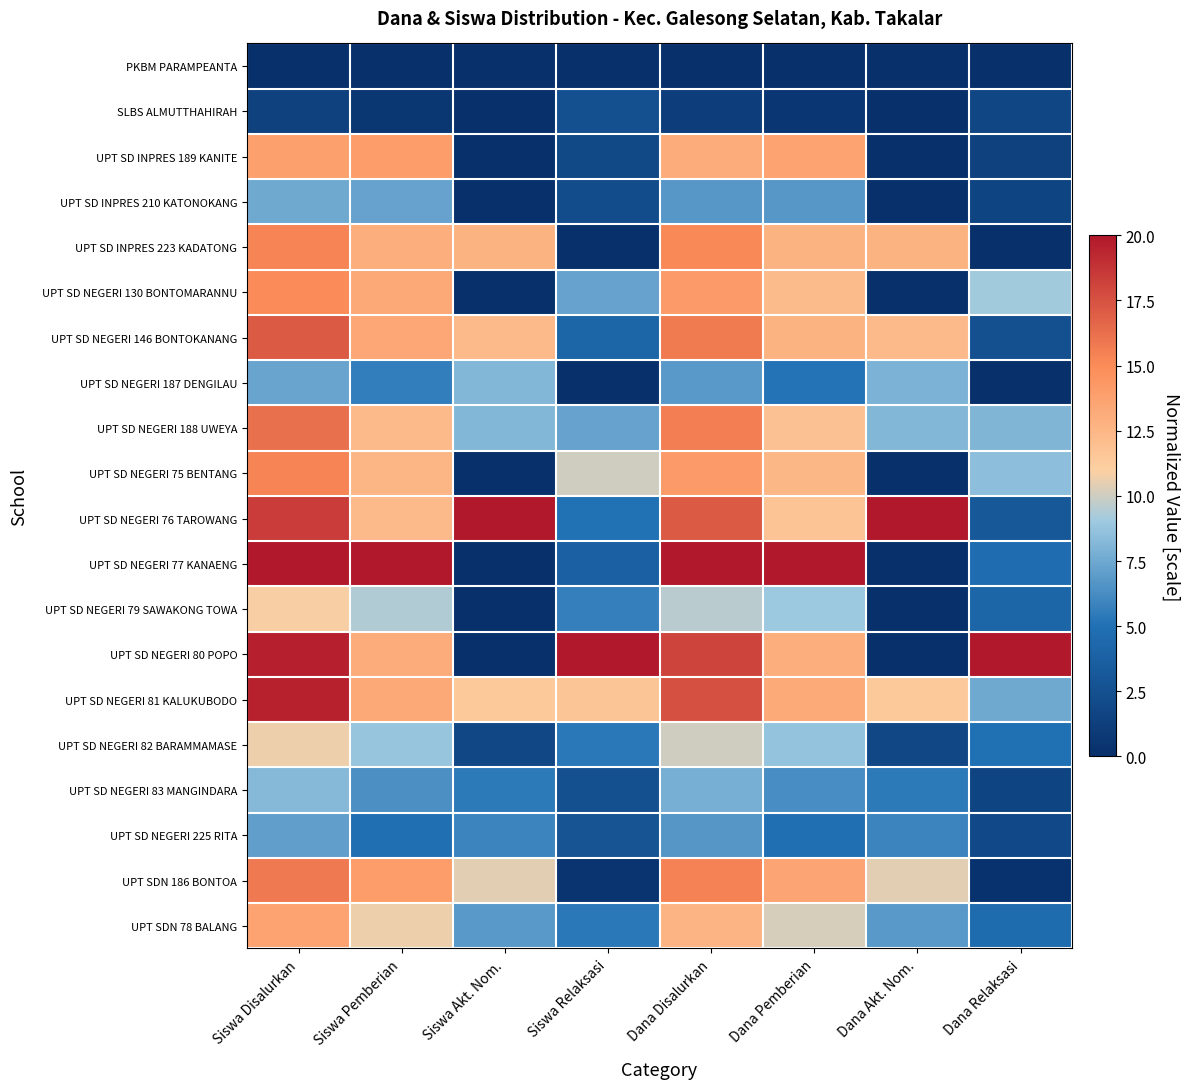

Reading right to left, extract all data points from this chart.

PKBM PARAMPEANTA: Dana Relaksasi=0.0	Dana Akt. Nom.=0.0	Dana Pemberian=0.0	Dana Disalurkan=0.0	Siswa Relaksasi=0.0	Siswa Akt. Nom.=0.0	Siswa Pemberian=0.0	Siswa Disalurkan=0.0
SLBS ALMUTTHAHIRAH: Dana Relaksasi=1.8	Dana Akt. Nom.=0.0	Dana Pemberian=0.6	Dana Disalurkan=1.1	Siswa Relaksasi=2.5	Siswa Akt. Nom.=0.0	Siswa Pemberian=0.5	Siswa Disalurkan=1.4
UPT SD INPRES 189 KANITE: Dana Relaksasi=1.4	Dana Akt. Nom.=0.0	Dana Pemberian=13.7	Dana Disalurkan=13.1	Siswa Relaksasi=1.9	Siswa Akt. Nom.=0.0	Siswa Pemberian=14.0	Siswa Disalurkan=13.8
UPT SD INPRES 210 KATONOKANG: Dana Relaksasi=1.6	Dana Akt. Nom.=0.0	Dana Pemberian=6.8	Dana Disalurkan=6.8	Siswa Relaksasi=2.2	Siswa Akt. Nom.=0.0	Siswa Pemberian=7.2	Siswa Disalurkan=7.5
UPT SD INPRES 223 KADATONG: Dana Relaksasi=0.0	Dana Akt. Nom.=12.7	Dana Pemberian=12.7	Dana Disalurkan=15.1	Siswa Relaksasi=0.0	Siswa Akt. Nom.=12.7	Siswa Pemberian=13.0	Siswa Disalurkan=15.4
UPT SD NEGERI 130 BONTOMARANNU: Dana Relaksasi=9.1	Dana Akt. Nom.=0.0	Dana Pemberian=12.2	Dana Disalurkan=14.1	Siswa Relaksasi=7.2	Siswa Akt. Nom.=0.0	Siswa Pemberian=13.3	Siswa Disalurkan=15.0
UPT SD NEGERI 146 BONTOKANANG: Dana Relaksasi=2.6	Dana Akt. Nom.=12.3	Dana Pemberian=12.7	Dana Disalurkan=15.8	Siswa Relaksasi=4.1	Siswa Akt. Nom.=12.3	Siswa Pemberian=13.4	Siswa Disalurkan=17.1
UPT SD NEGERI 187 DENGILAU: Dana Relaksasi=0.0	Dana Akt. Nom.=8.0	Dana Pemberian=5.1	Dana Disalurkan=6.8	Siswa Relaksasi=0.0	Siswa Akt. Nom.=8.2	Siswa Pemberian=5.6	Siswa Disalurkan=7.3
UPT SD NEGERI 188 UWEYA: Dana Relaksasi=8.1	Dana Akt. Nom.=8.2	Dana Pemberian=11.9	Dana Disalurkan=15.6	Siswa Relaksasi=7.2	Siswa Akt. Nom.=8.2	Siswa Pemberian=12.3	Siswa Disalurkan=16.2
UPT SD NEGERI 75 BENTANG: Dana Relaksasi=8.5	Dana Akt. Nom.=0.0	Dana Pemberian=12.4	Dana Disalurkan=14.1	Siswa Relaksasi=10.0	Siswa Akt. Nom.=0.0	Siswa Pemberian=12.5	Siswa Disalurkan=15.4
UPT SD NEGERI 76 TAROWANG: Dana Relaksasi=3.2	Dana Akt. Nom.=20.0	Dana Pemberian=11.8	Dana Disalurkan=17.1	Siswa Relaksasi=5.0	Siswa Akt. Nom.=20.0	Siswa Pemberian=12.3	Siswa Disalurkan=18.4
UPT SD NEGERI 77 KANAENG: Dana Relaksasi=4.8	Dana Akt. Nom.=0.0	Dana Pemberian=20.0	Dana Disalurkan=20.0	Siswa Relaksasi=3.8	Siswa Akt. Nom.=0.0	Siswa Pemberian=20.0	Siswa Disalurkan=20.0
UPT SD NEGERI 79 SAWAKONG TOWA: Dana Relaksasi=4.2	Dana Akt. Nom.=0.0	Dana Pemberian=9.0	Dana Disalurkan=9.6	Siswa Relaksasi=5.6	Siswa Akt. Nom.=0.0	Siswa Pemberian=9.4	Siswa Disalurkan=10.9
UPT SD NEGERI 80 POPO: Dana Relaksasi=20.0	Dana Akt. Nom.=0.0	Dana Pemberian=13.0	Dana Disalurkan=18.1	Siswa Relaksasi=20.0	Siswa Akt. Nom.=0.0	Siswa Pemberian=13.2	Siswa Disalurkan=19.7
UPT SD NEGERI 81 KALUKUBODO: Dana Relaksasi=7.5	Dana Akt. Nom.=11.4	Dana Pemberian=13.2	Dana Disalurkan=17.5	Siswa Relaksasi=11.6	Siswa Akt. Nom.=11.4	Siswa Pemberian=13.3	Siswa Disalurkan=19.5
UPT SD NEGERI 82 BARAMMAMASE: Dana Relaksasi=5.0	Dana Akt. Nom.=1.8	Dana Pemberian=8.7	Dana Disalurkan=10.1	Siswa Relaksasi=5.3	Siswa Akt. Nom.=1.8	Siswa Pemberian=8.8	Siswa Disalurkan=10.6
UPT SD NEGERI 83 MANGINDARA: Dana Relaksasi=1.6	Dana Akt. Nom.=5.5	Dana Pemberian=6.3	Dana Disalurkan=7.7	Siswa Relaksasi=2.5	Siswa Akt. Nom.=5.5	Siswa Pemberian=6.3	Siswa Disalurkan=8.2
UPT SD NEGERI 225 RITA: Dana Relaksasi=2.0	Dana Akt. Nom.=5.9	Dana Pemberian=4.9	Dana Disalurkan=6.7	Siswa Relaksasi=2.8	Siswa Akt. Nom.=5.9	Siswa Pemberian=4.8	Siswa Disalurkan=7.1
UPT SDN 186 BONTOA: Dana Relaksasi=0.2	Dana Akt. Nom.=10.5	Dana Pemberian=13.6	Dana Disalurkan=15.4	Siswa Relaksasi=0.3	Siswa Akt. Nom.=10.5	Siswa Pemberian=14.0	Siswa Disalurkan=15.8
UPT SDN 78 BALANG: Dana Relaksasi=4.6	Dana Akt. Nom.=6.8	Dana Pemberian=10.2	Dana Disalurkan=12.6	Siswa Relaksasi=5.3	Siswa Akt. Nom.=6.8	Siswa Pemberian=10.7	Siswa Disalurkan=13.6